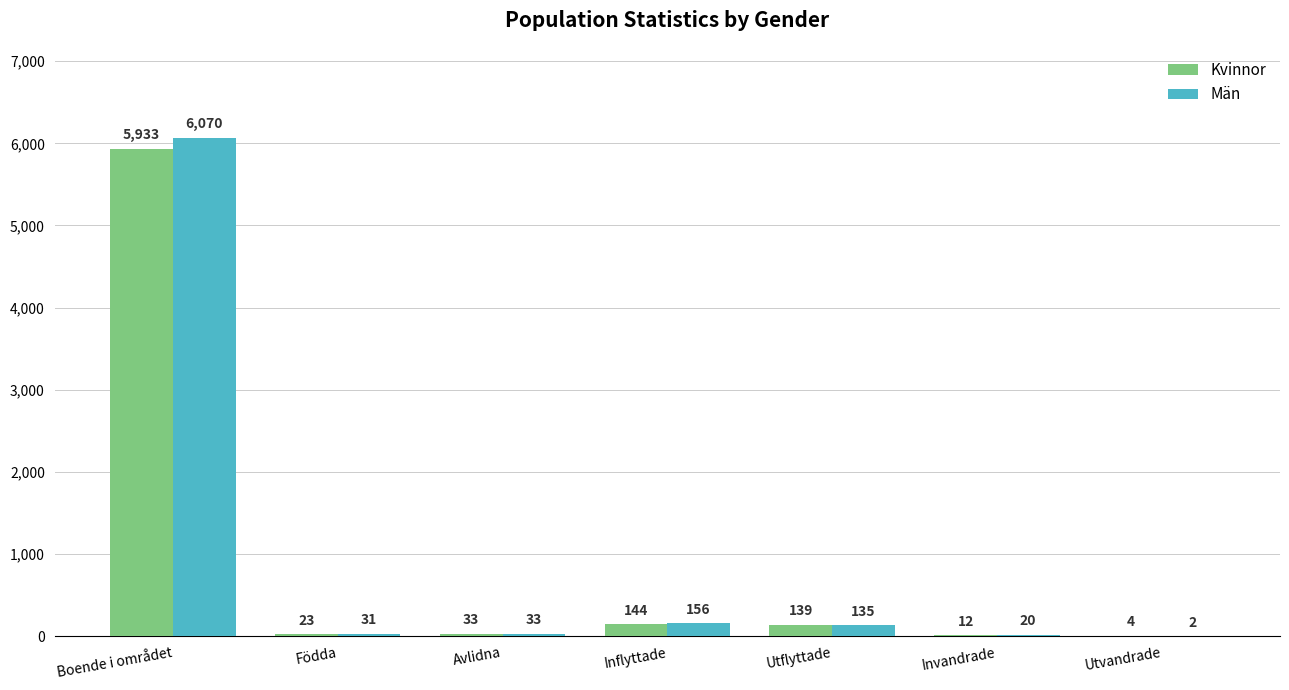

What is the average value of the Män series?

921